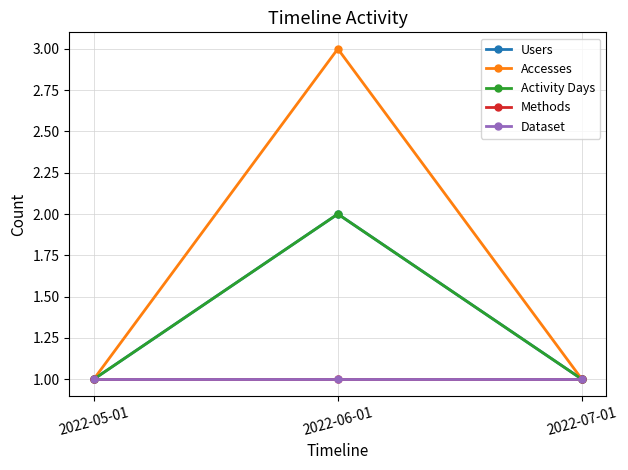

What is the maximum value shown in the chart?

3